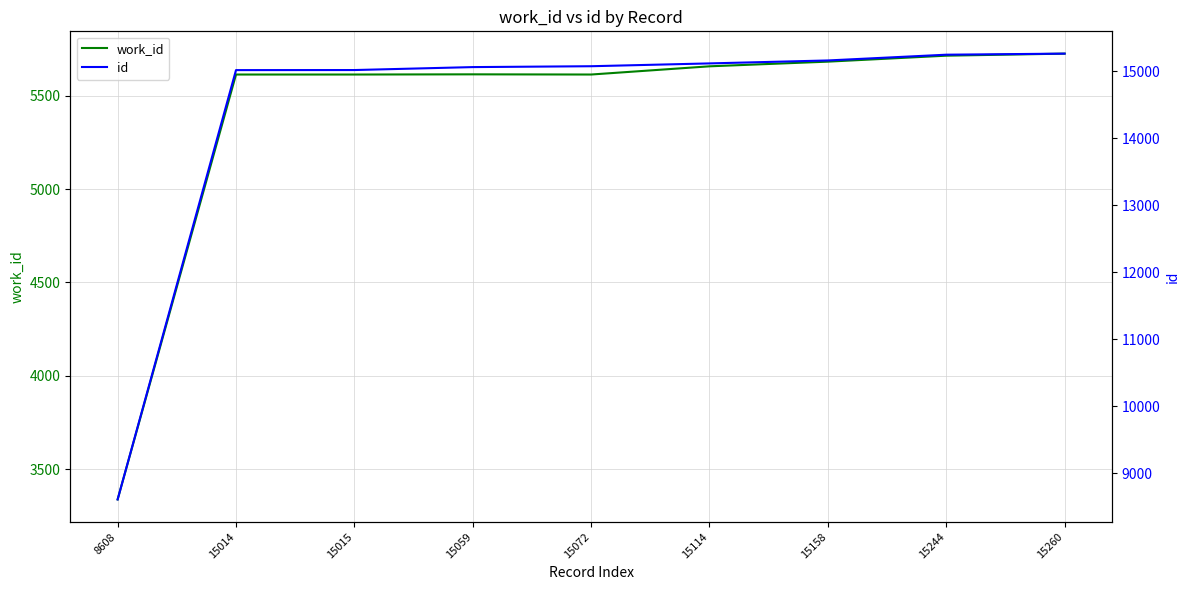

What is the average value of the id series?

14394